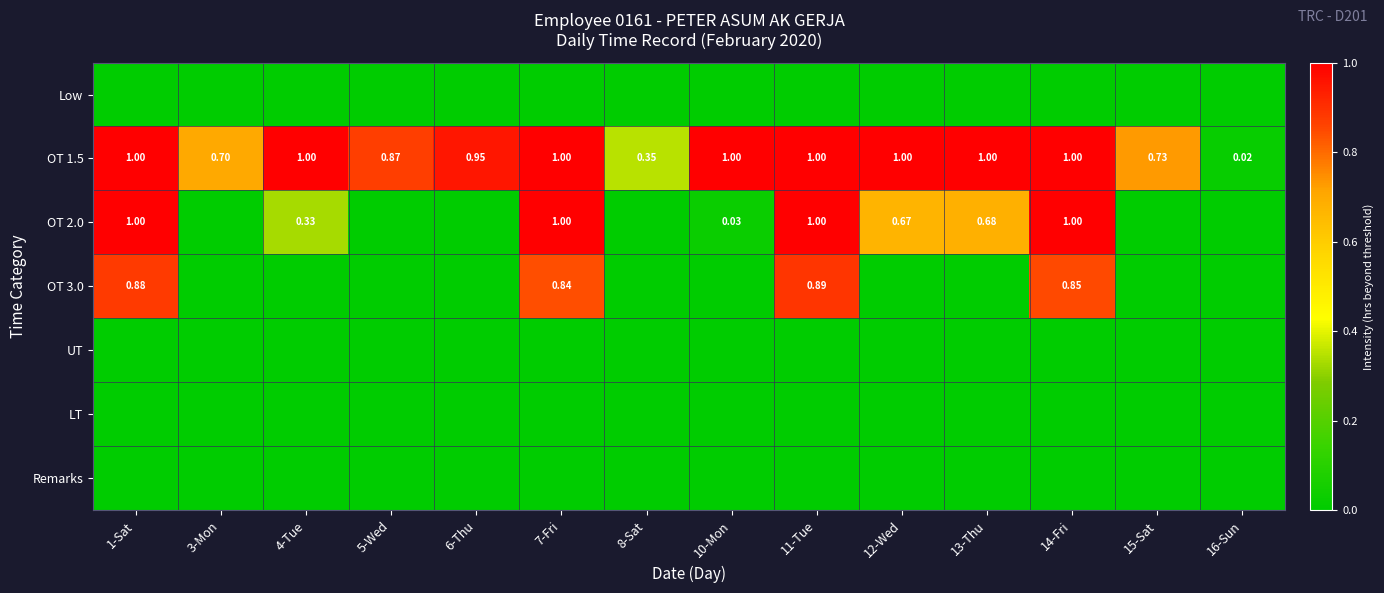

What is the difference between the maximum and second lowest values in the OT 2.0 series?

1.0